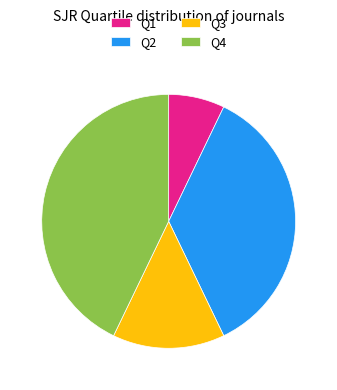

What is the smallest slice in the pie chart?

Q1